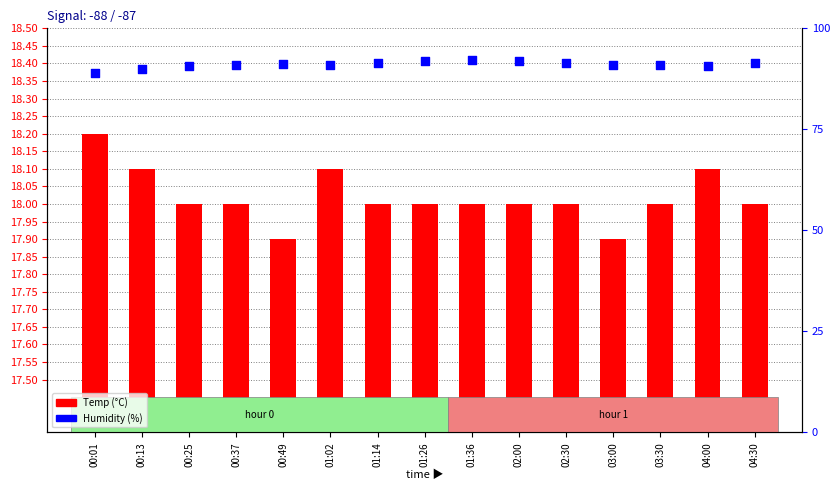

Which series reaches the minimum Y coordinate?

Temp (°C)